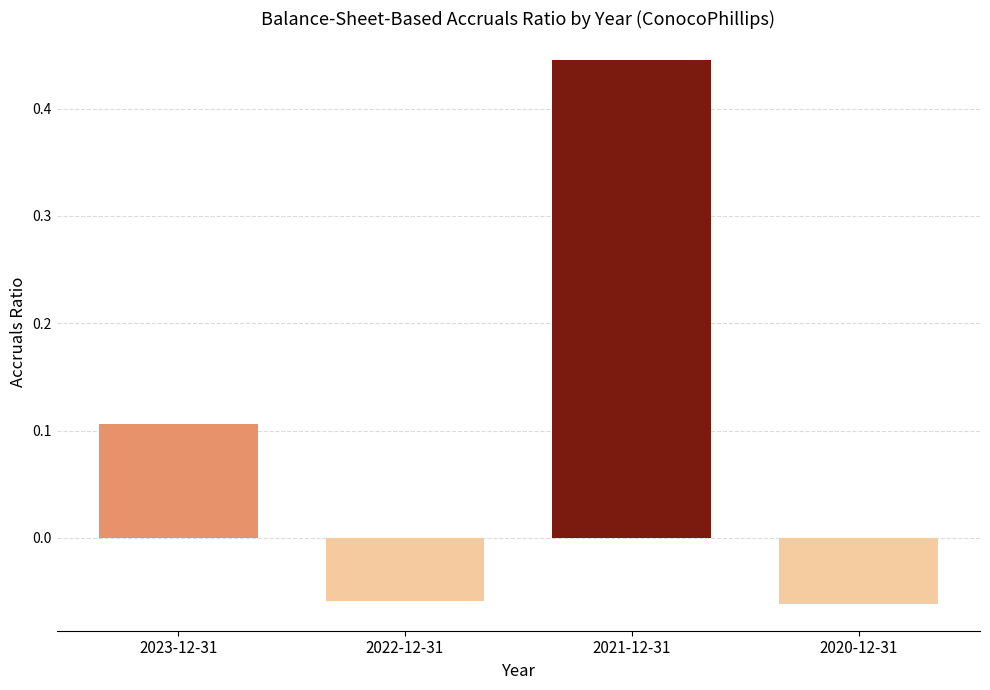

What position from the left is 2021-12-31?

3